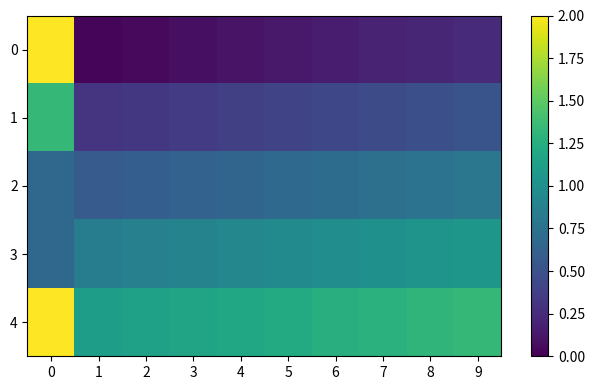

At which category does the chart reach its minimum across all series?

1